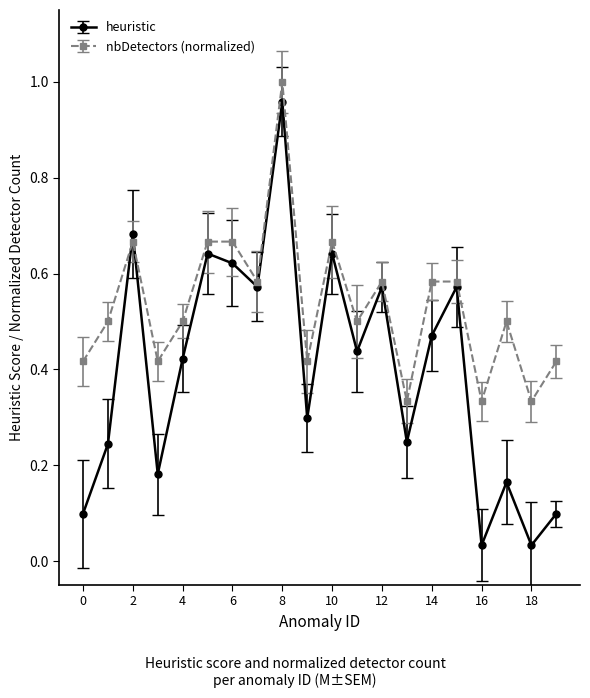

At how many categories does at least one series exceed 0?

20